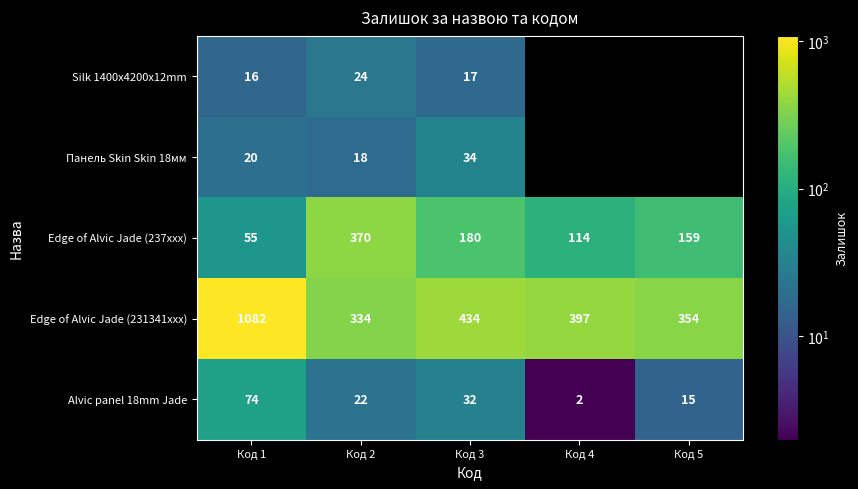

Rank the categories by Edge of Alvic Jade (231341xxx) value from lowest to highest.

Код 2, Код 5, Код 4, Код 3, Код 1